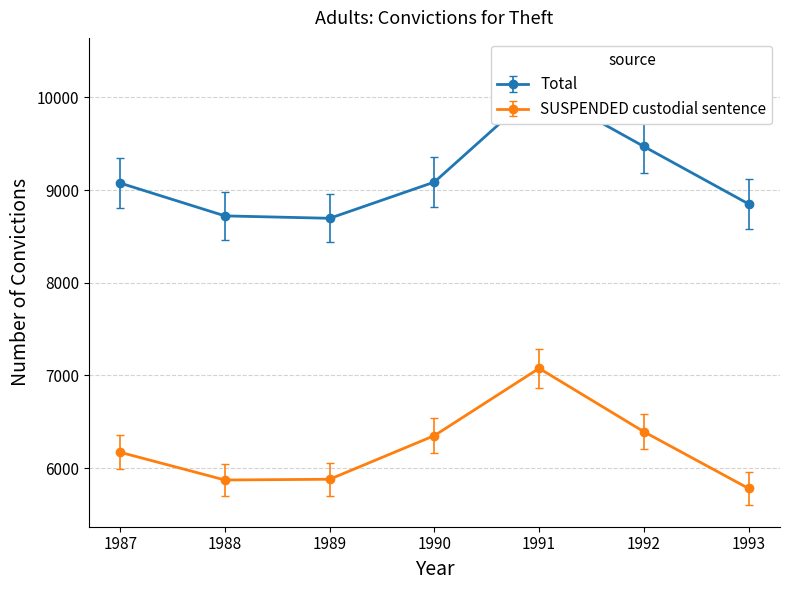

Rank the categories by Total value from highest to lowest.

1991, 1992, 1990, 1987, 1993, 1988, 1989